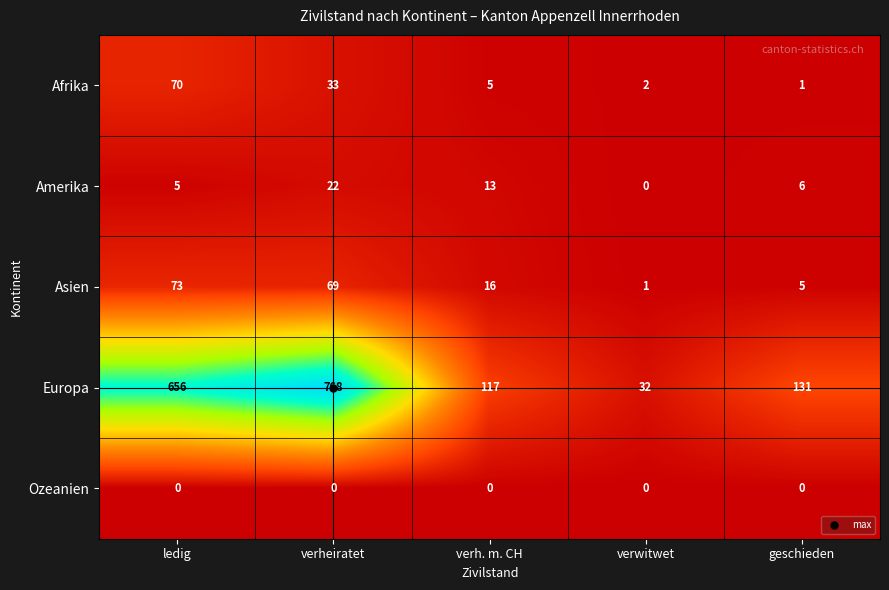

What is the average value of the Asien series?

33